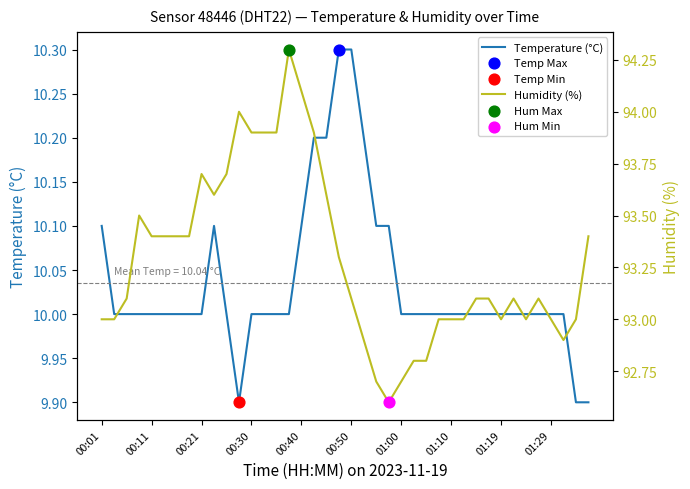

Which series has the widest spread of Y values?

Humidity (%)